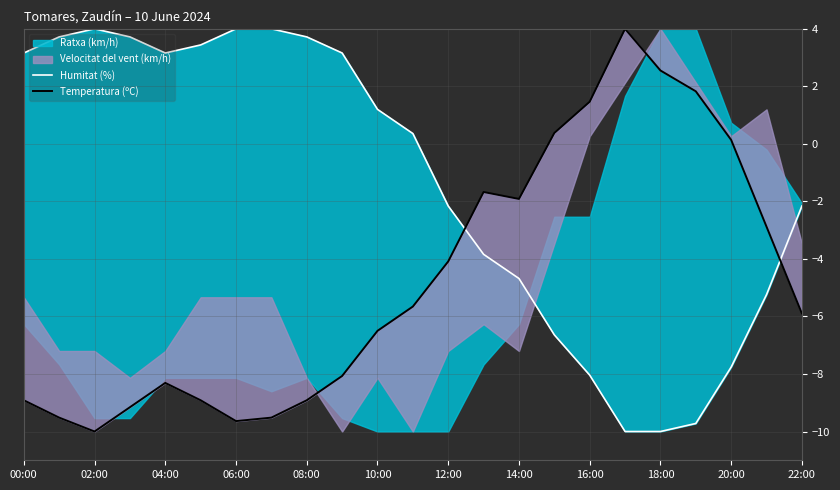

True or false: Humitat (%) and Temperatura (ºC) intersect in this chart.

True